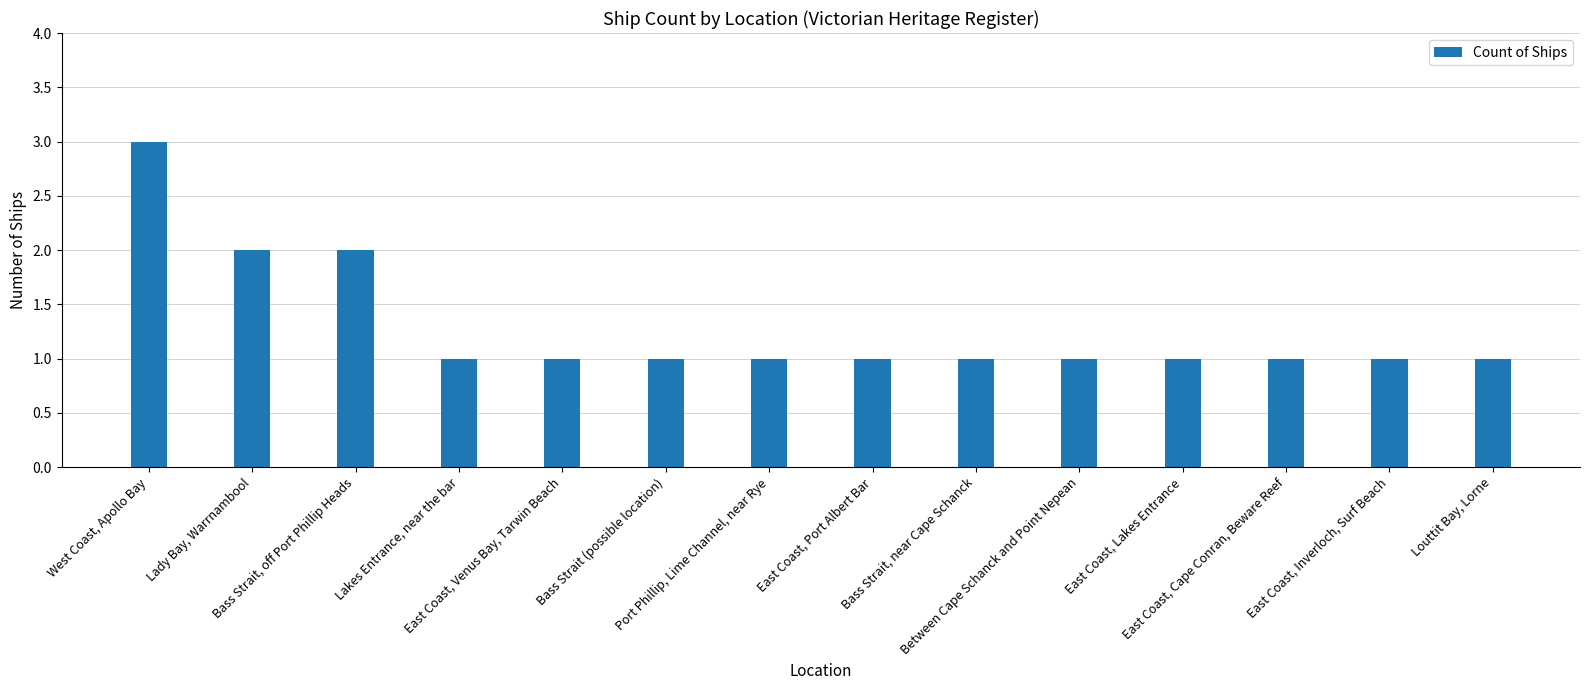

What is the label of the 6th bar from the right?

Bass Strait, near Cape Schanck